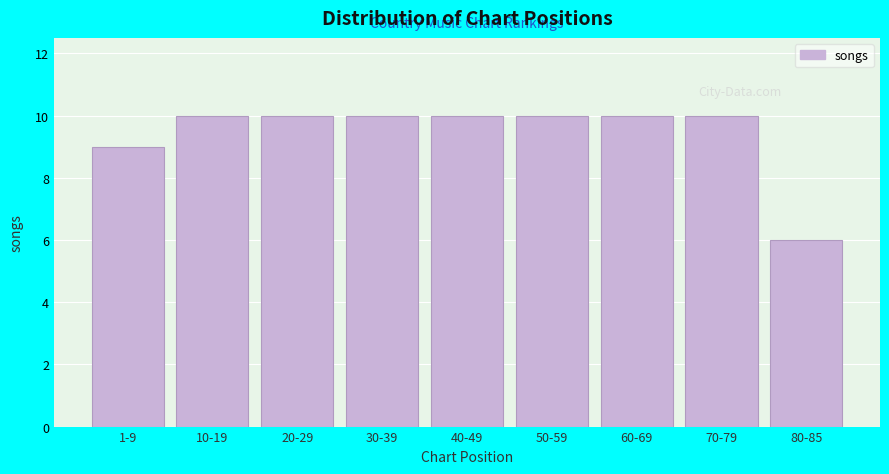

Reading left to right, list all the values displayed in this chart.

9	10	10	10	10	10	10	10	6